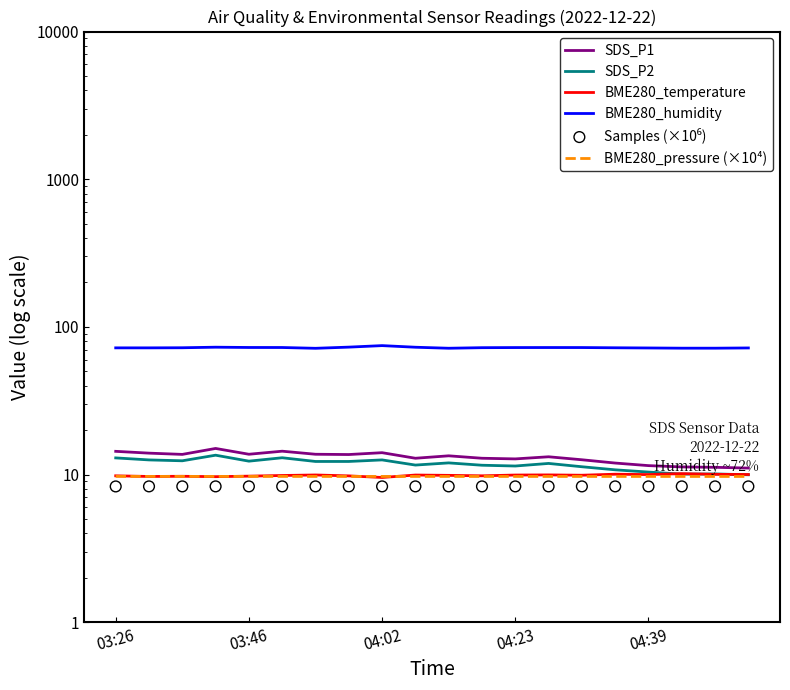

Is the value of BME280_pressure (×10⁴) at 10 greater than the value of BME280_humidity at 8?

No